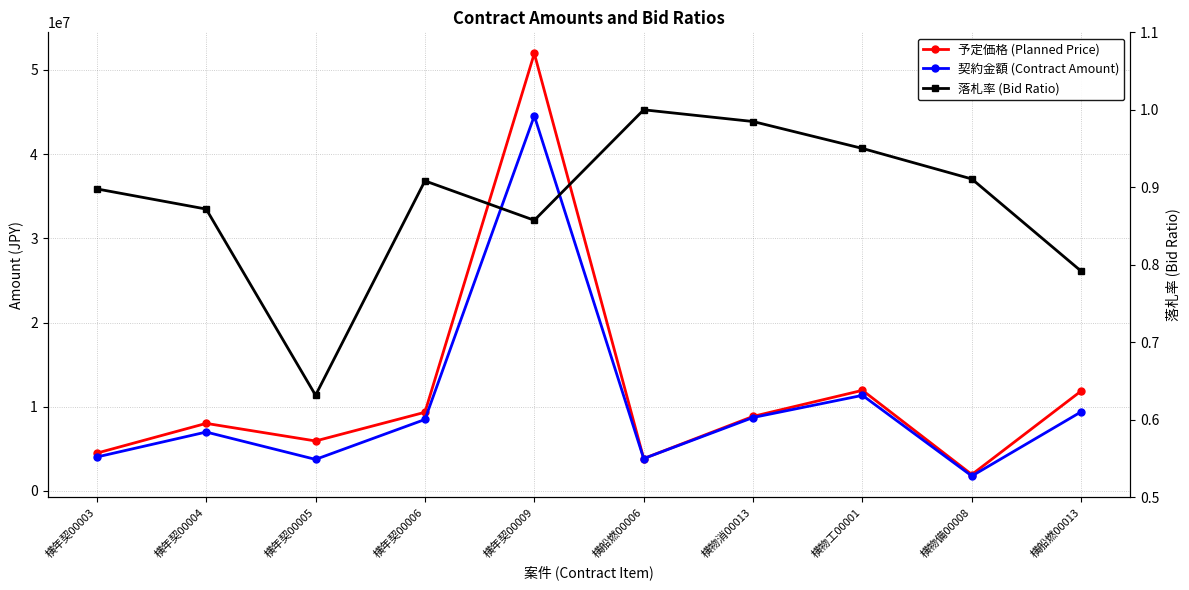

The value of 予定価格 (Planned Price) at 横年契00004 is 8030000.0. True or false?

True